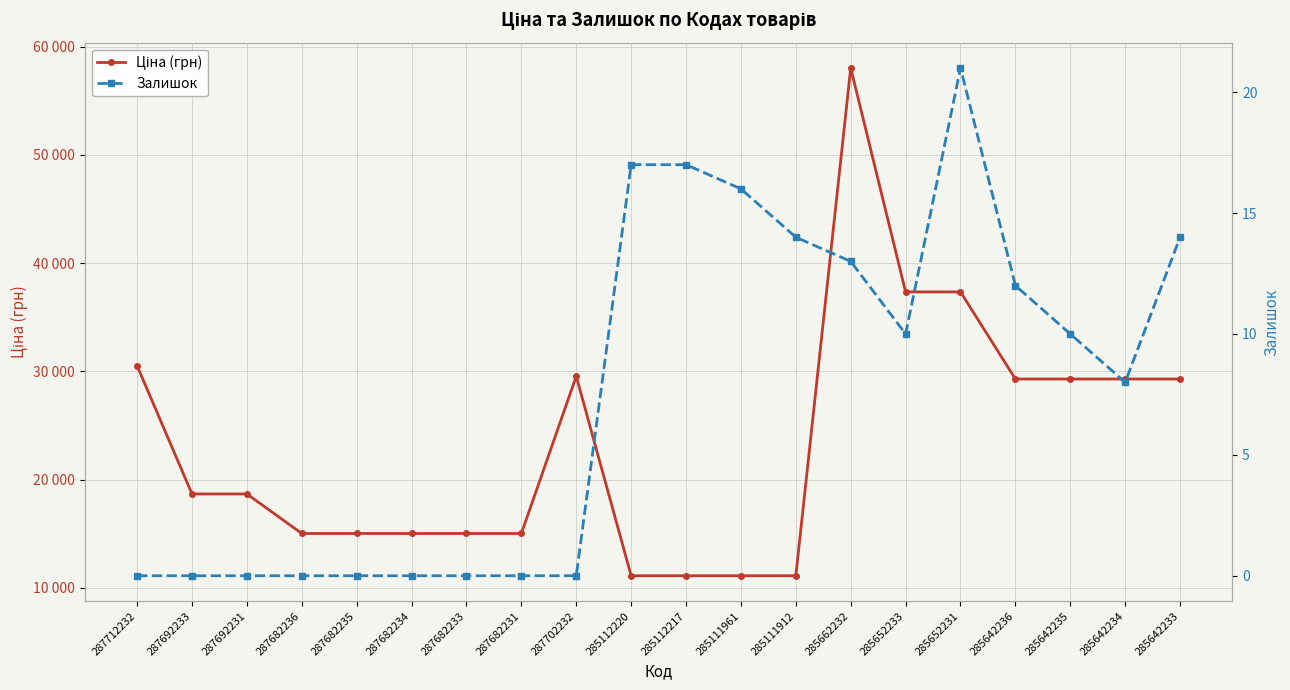

In Ціна (грн), how many points are higher than both neighbors (excluding endpoints)?

2